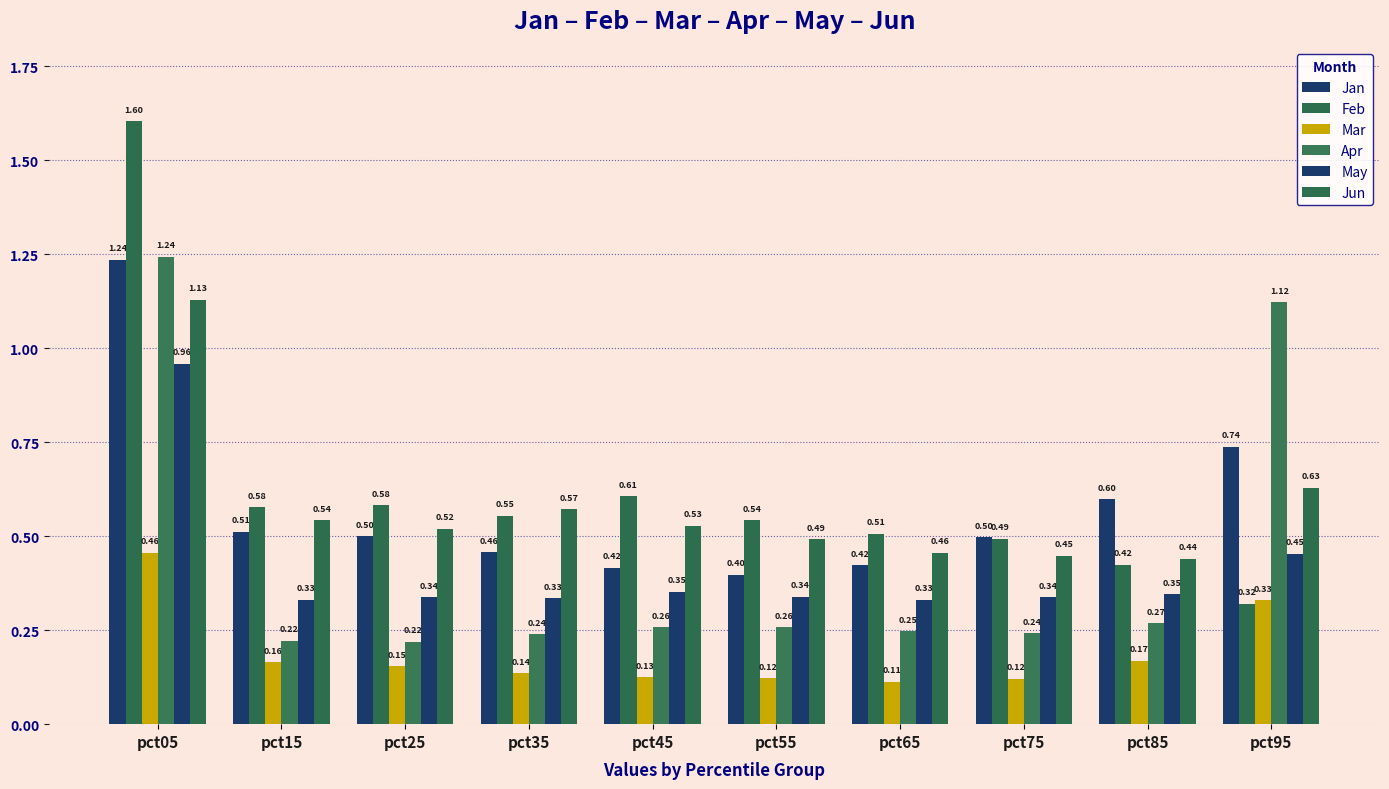

The value of Apr at pct85 is 0.3. True or false?

True